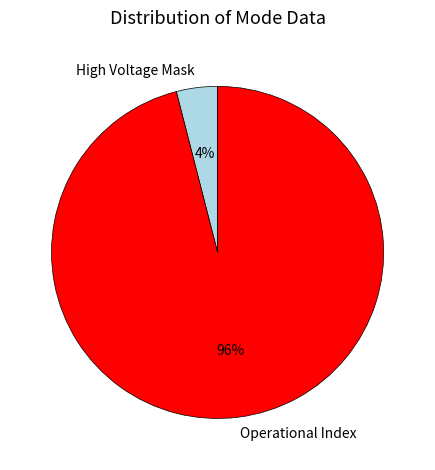

Which slice is the largest?

Operational Index